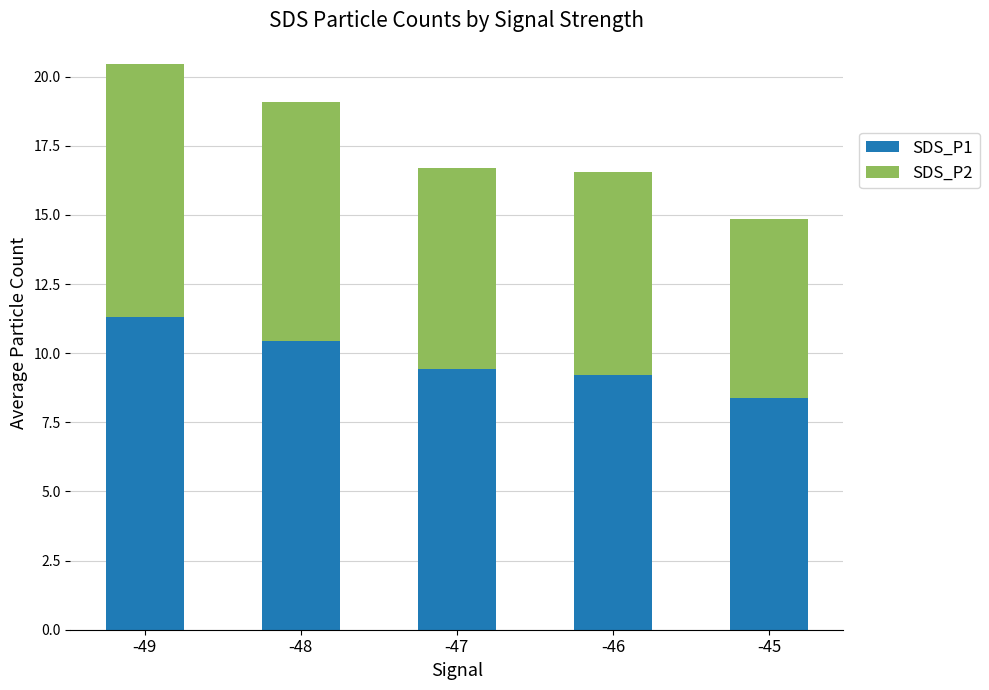

At which category is the sum across all series the highest?

-49